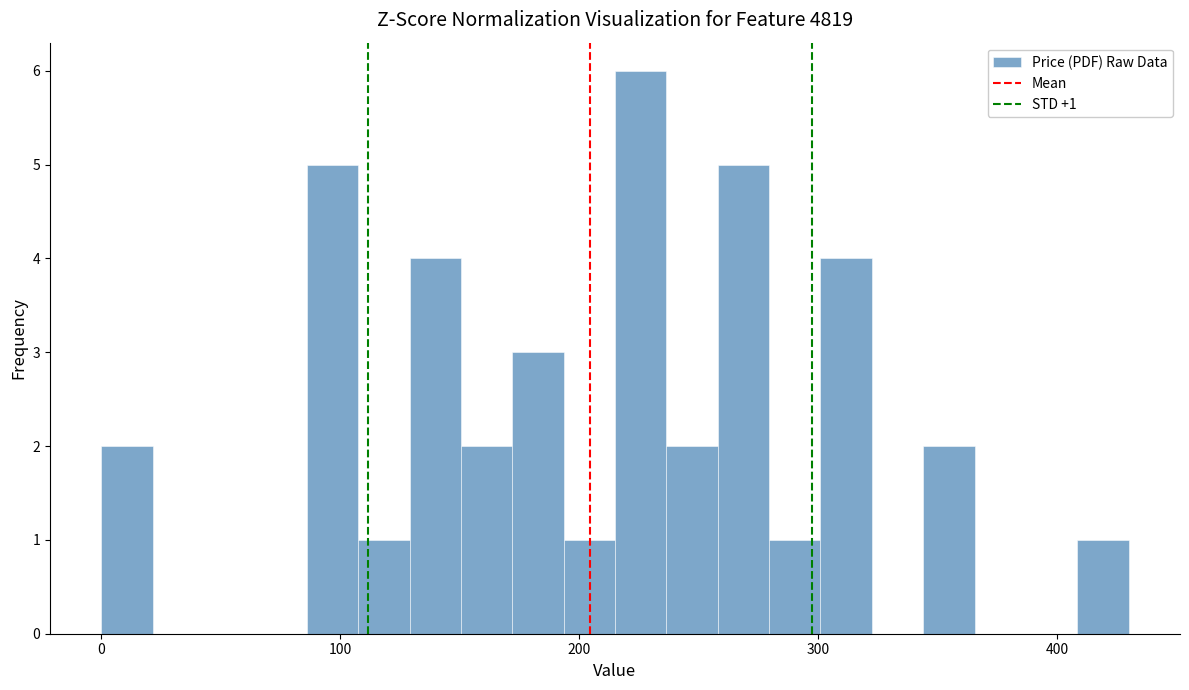

Read against the x-axis, roughly where is the centre of the tallest bar?

230